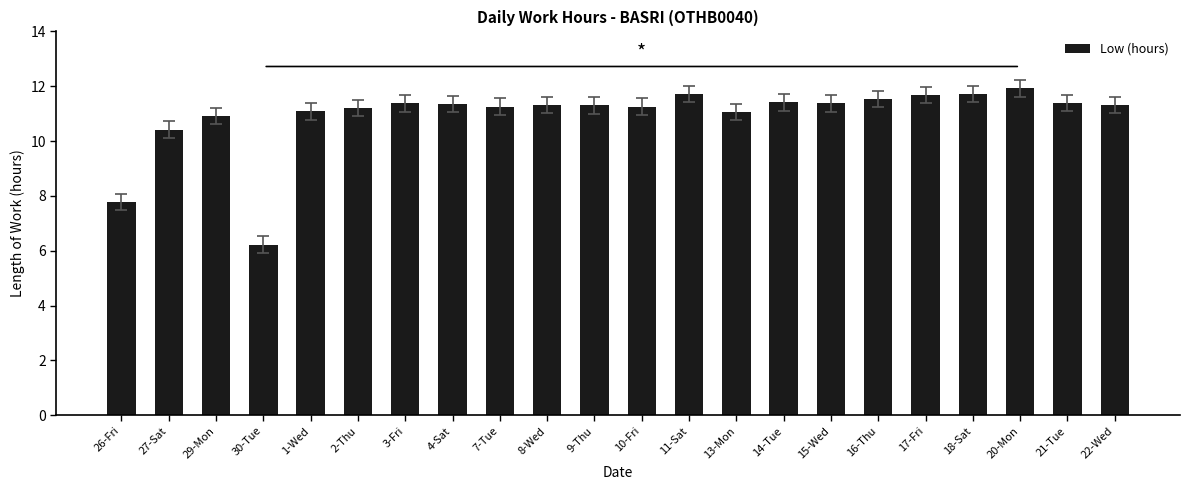

Does the chart contain stacked bars?

No